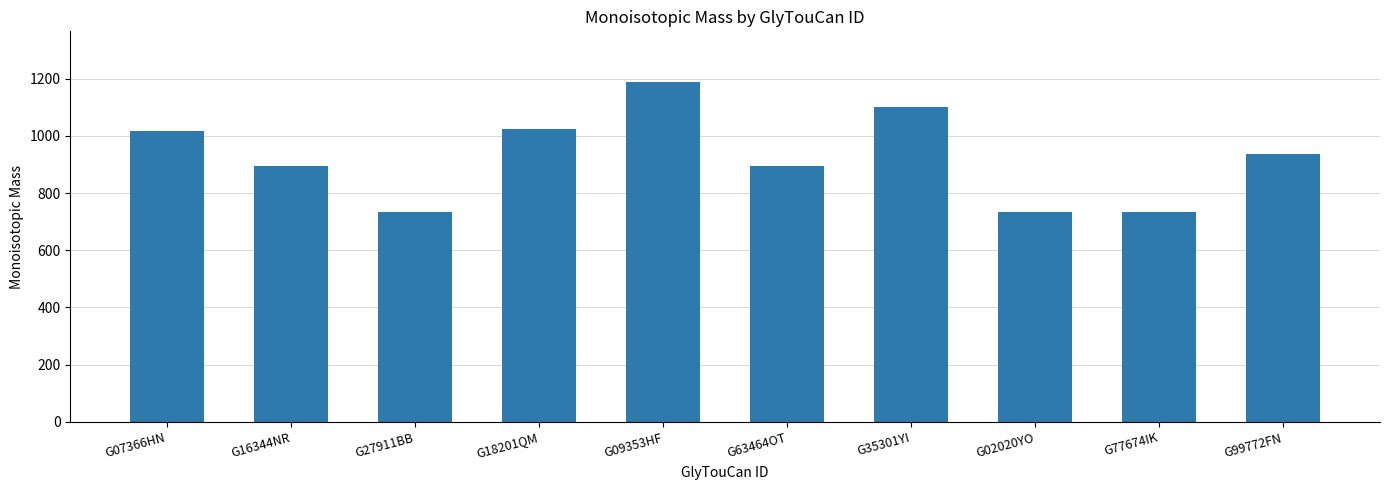

What is the difference between the second highest and minimum values?

365.1